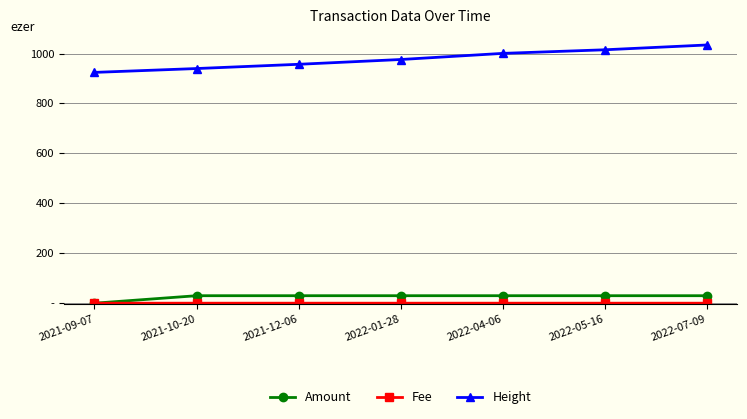

True or false: Fee has more than 2 interior local peaks.

False